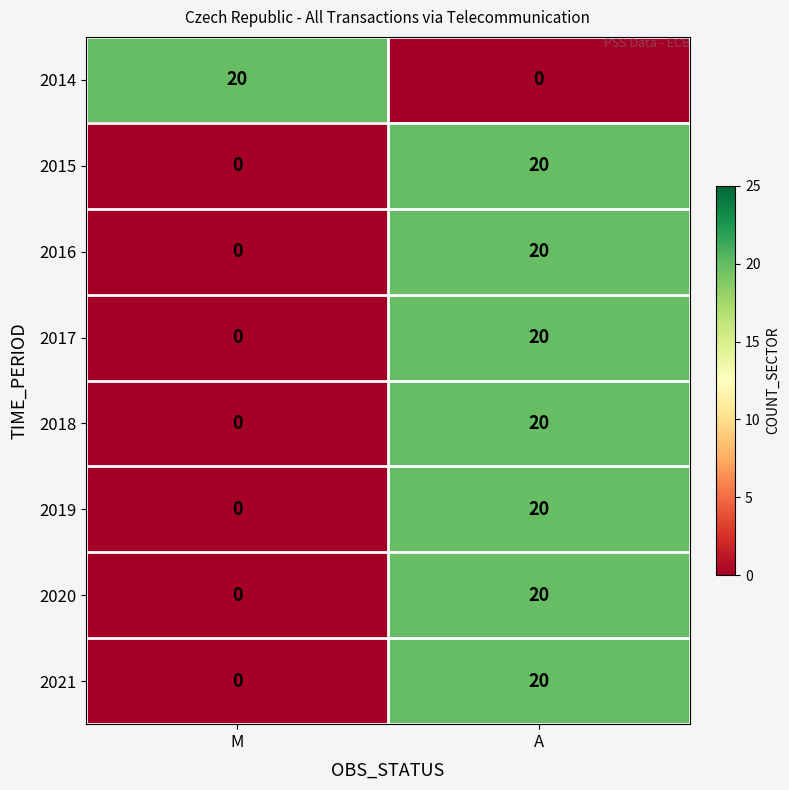

Is it true that 2021 equals 35 at A?

False